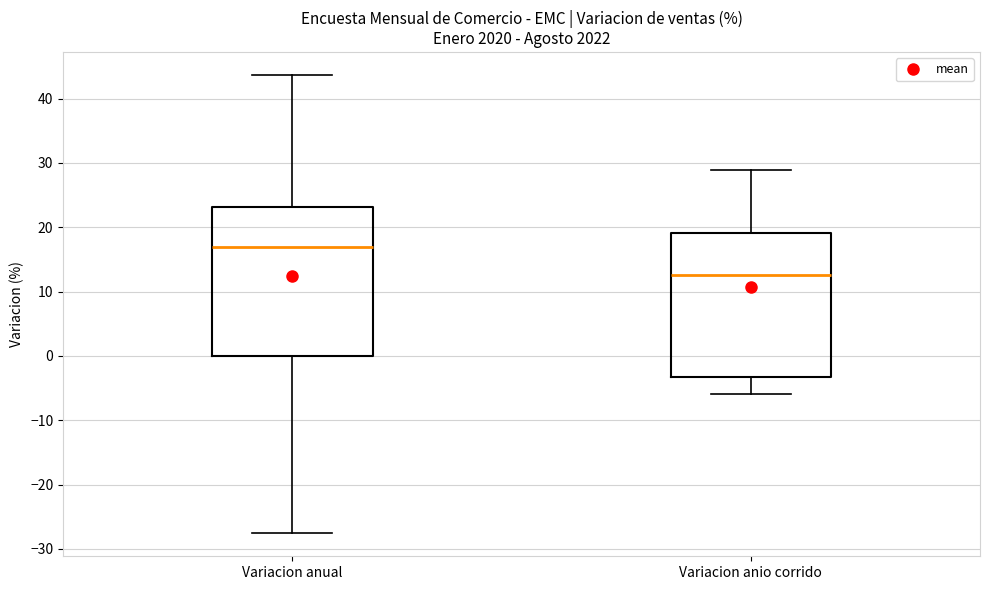

Reading left to right, transcribe this box plot: for each box, give where its median line is, the range the box spans, and where its two whiskers end, as read against the y-axis. The values are not printed on the chart, so give them approximately, as read against the axis.

Variacion anual: median 17, box 0 to 23, whiskers -28 to 44
Variacion anio corrido: median 13, box -3 to 19, whiskers -6 to 29